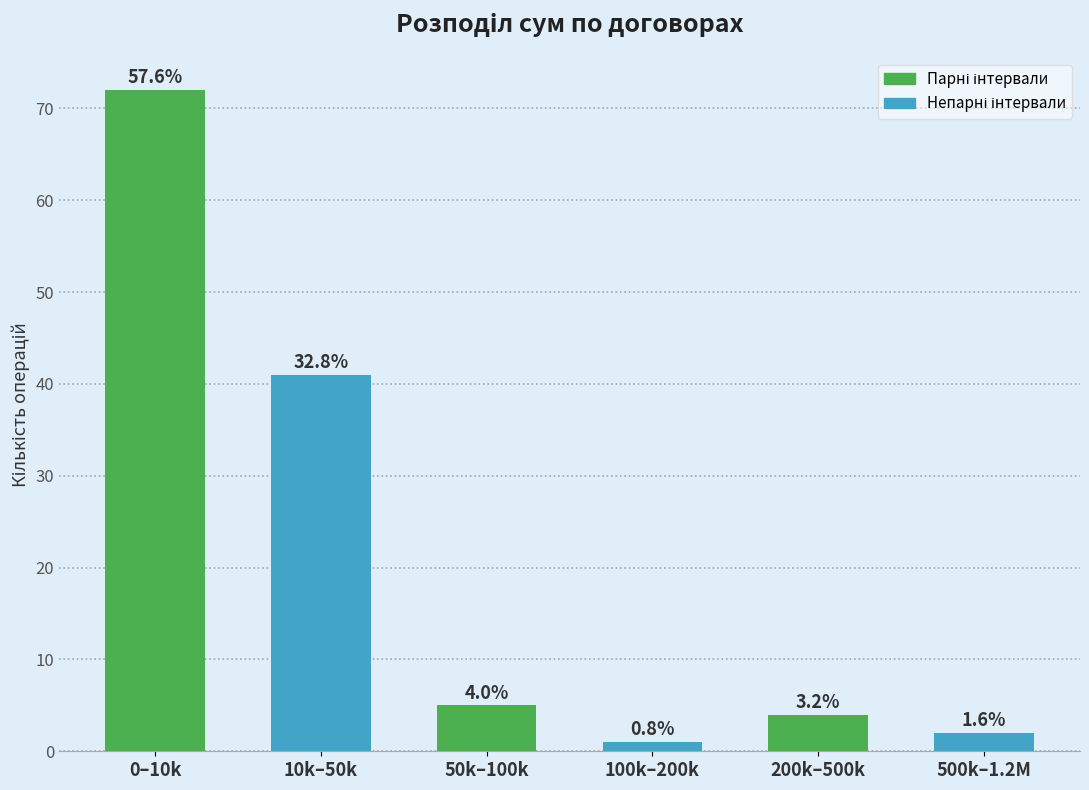

How many bars are there in total?

6